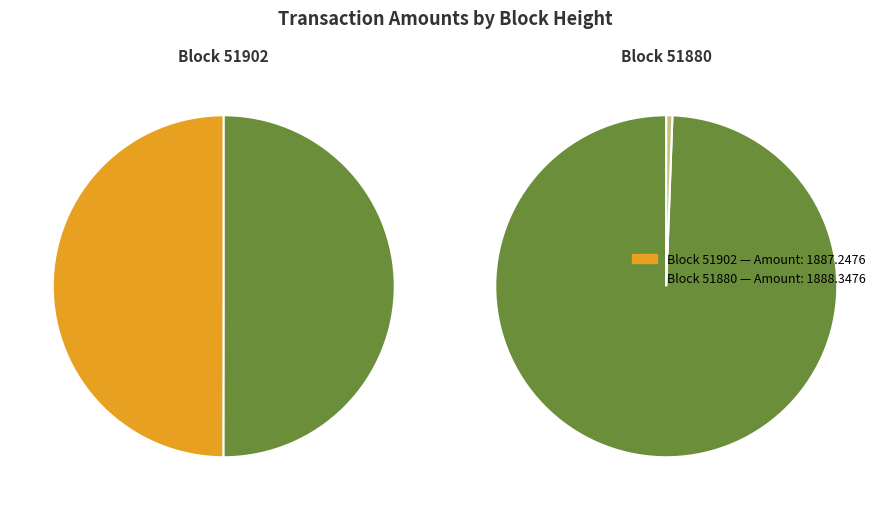

Rank the categories by value from highest to lowest.

51880, 51902